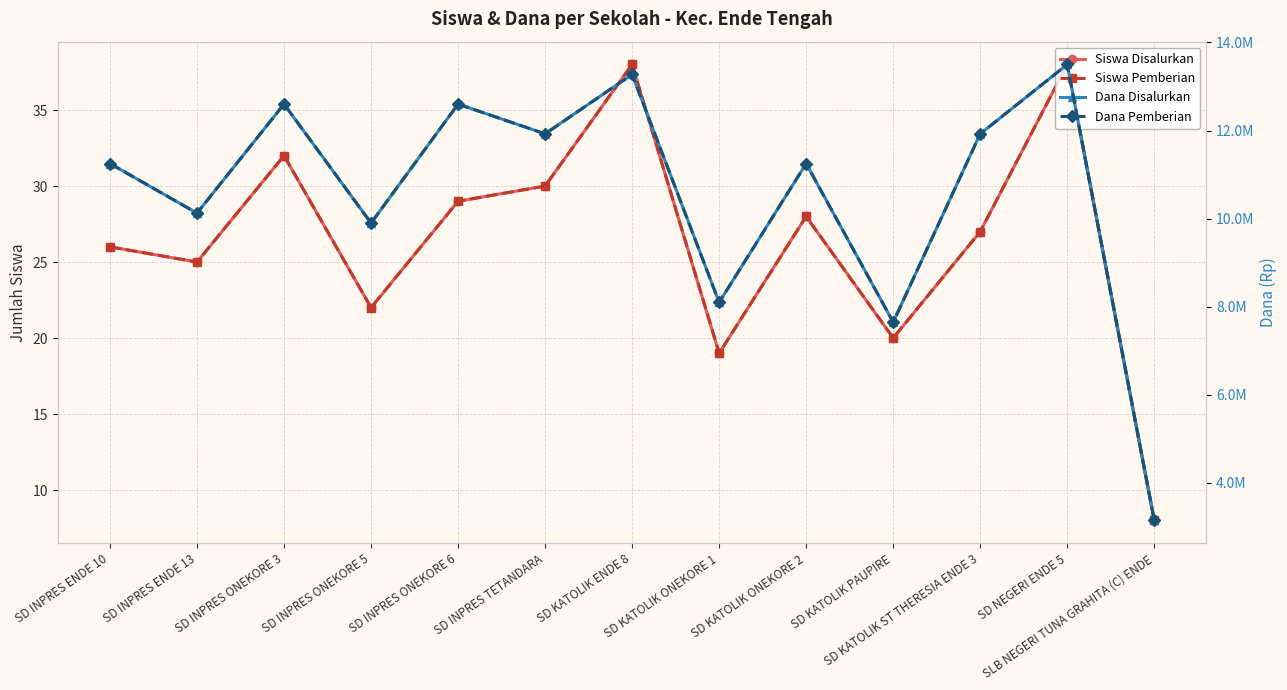

Where is the first local minimum for Dana Pemberian?

SD INPRES ENDE 13